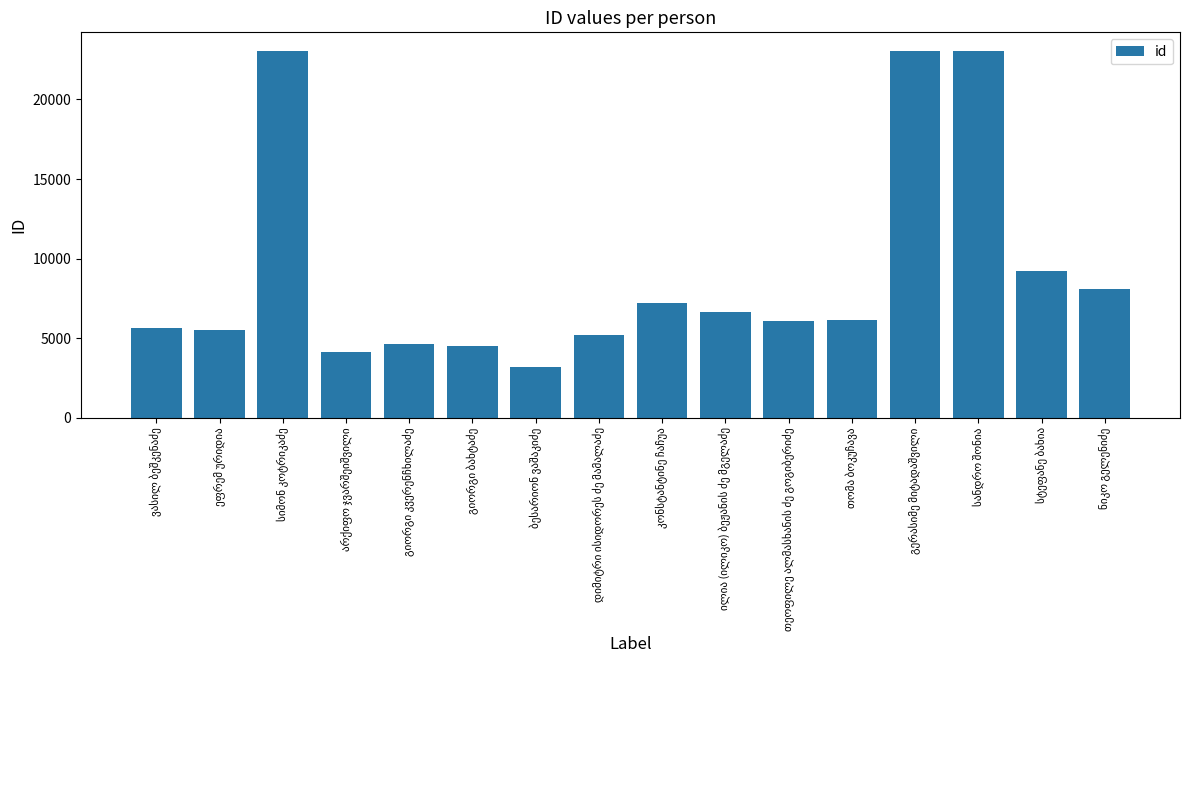

What is the smallest value displayed?

3169